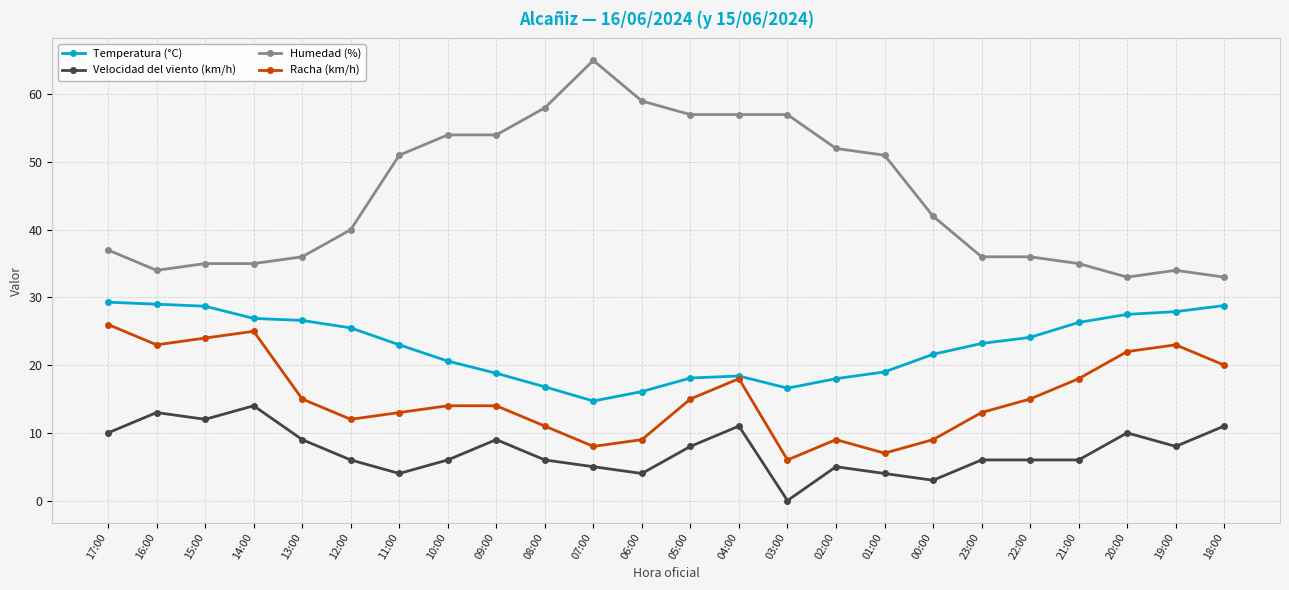

What is the difference between the highest and lowest values at 16:00?

21.0